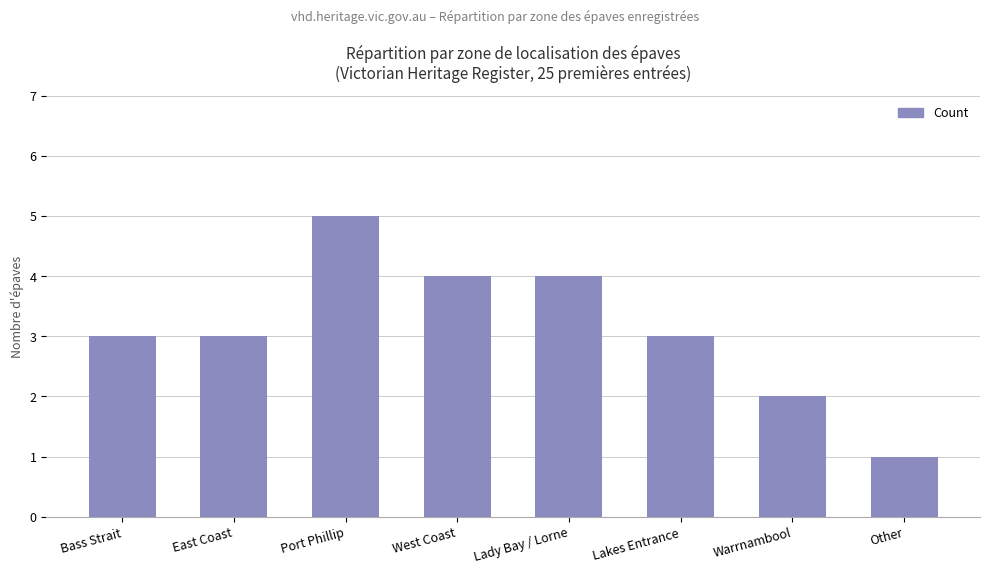

What is the value of the 3rd bar from the left?

5